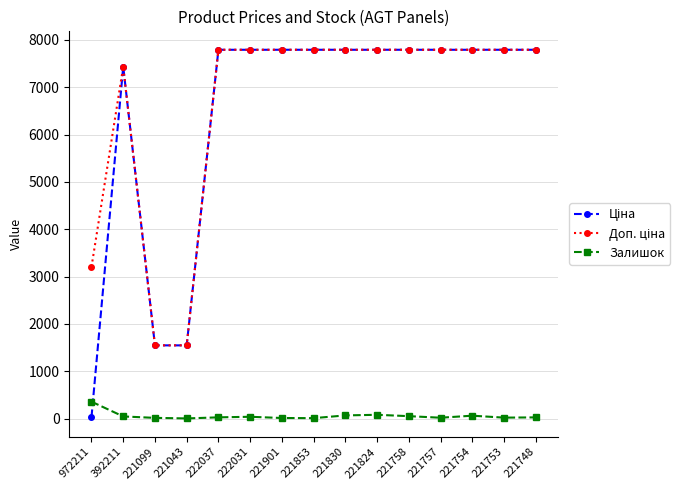

How many data points does each series have?

15